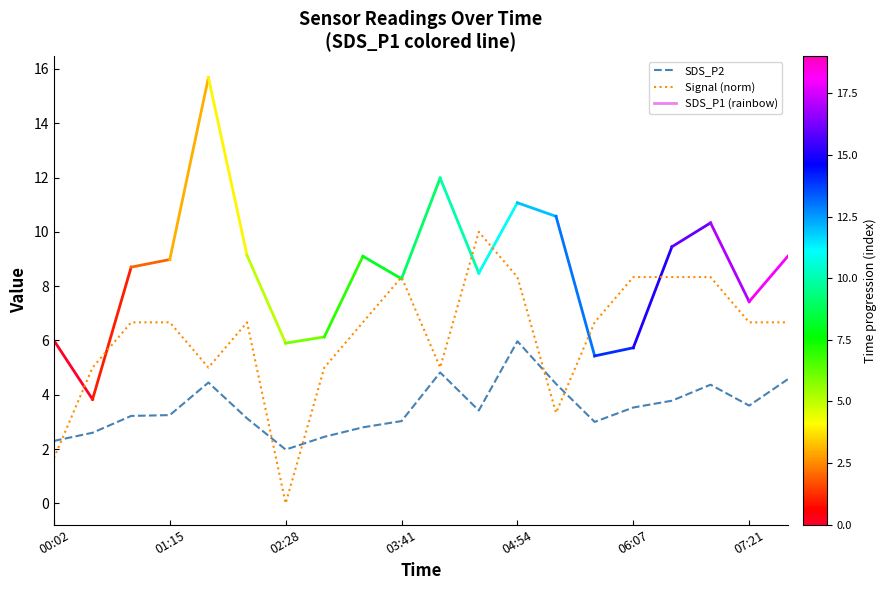

How many intersections are there between Signal (norm) and SDS_P2?

5